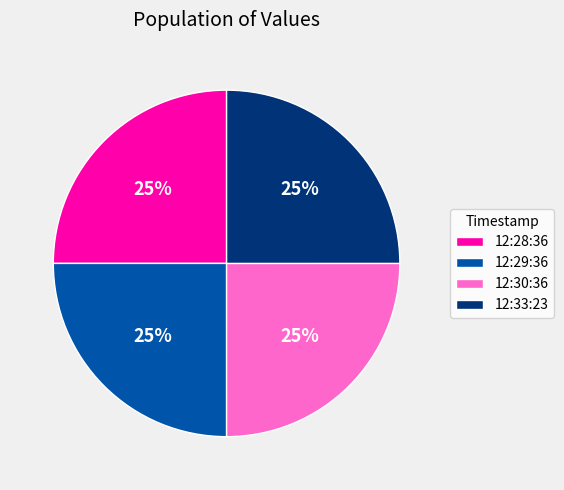

What is the ratio of the value at 12:29:36 to the value at 12:33:23?

1.0